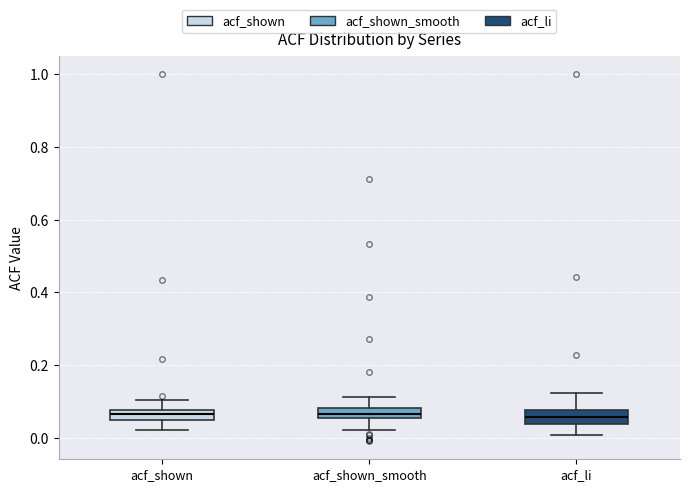

Where does the upper whisker of the box for acf_li end on the y-axis? The values are not printed on the chart, so give them approximately, as read against the axis.

0.12